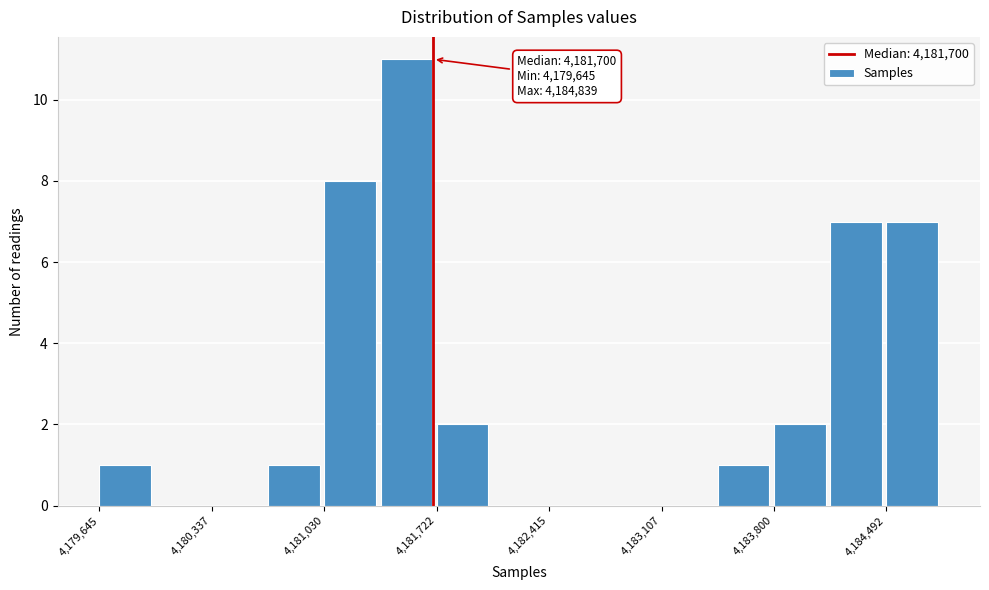

Around what value on the x-axis is the tallest bar? Give the approximate position of its centre, as read against the axis.

4181500